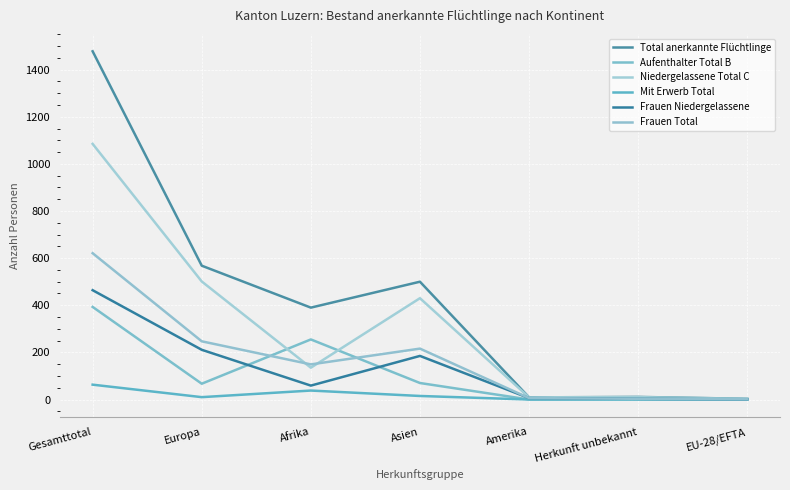

Which label corresponds to the smallest value in the chart?

Amerika